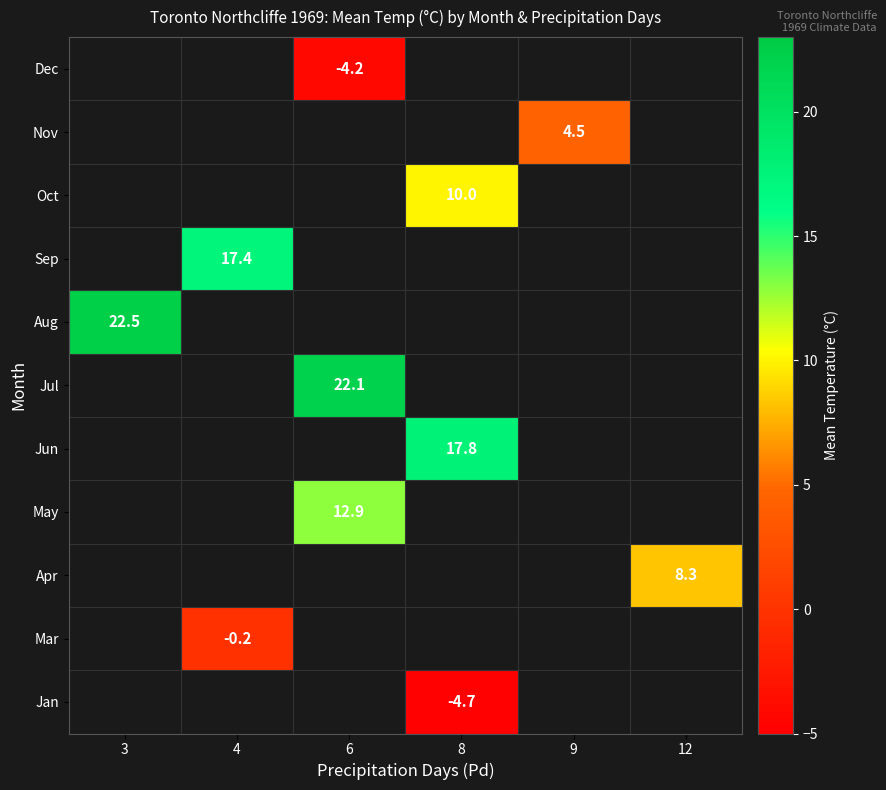

Is it true that Dec equals -6.7 at 6?

False